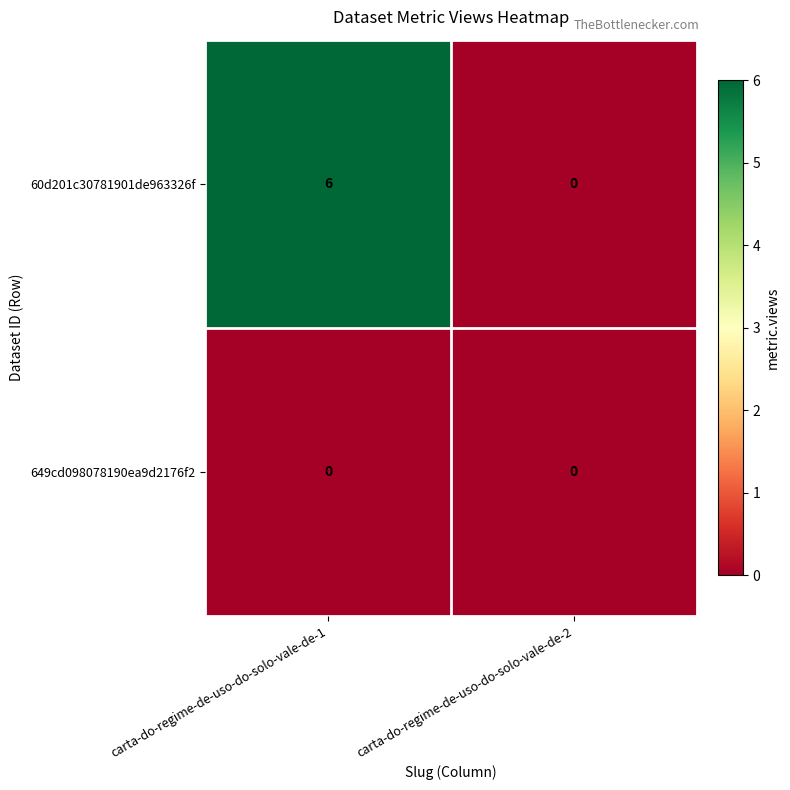

What is the highest value of the 60d201c30781901de963326f series?

6